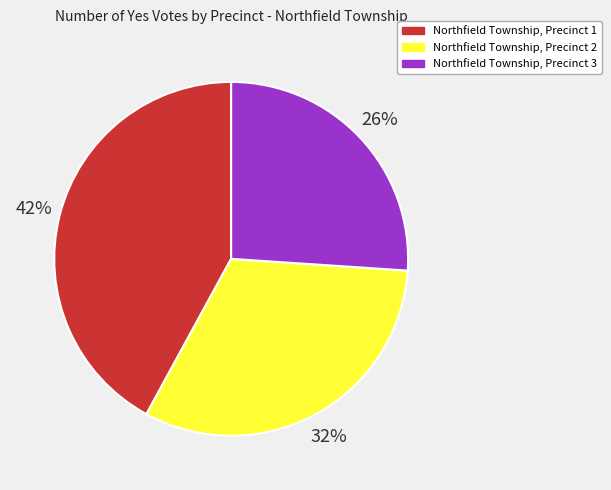

What percentage is the Northfield Township, Precinct 1 slice, to the nearest percent?

42%